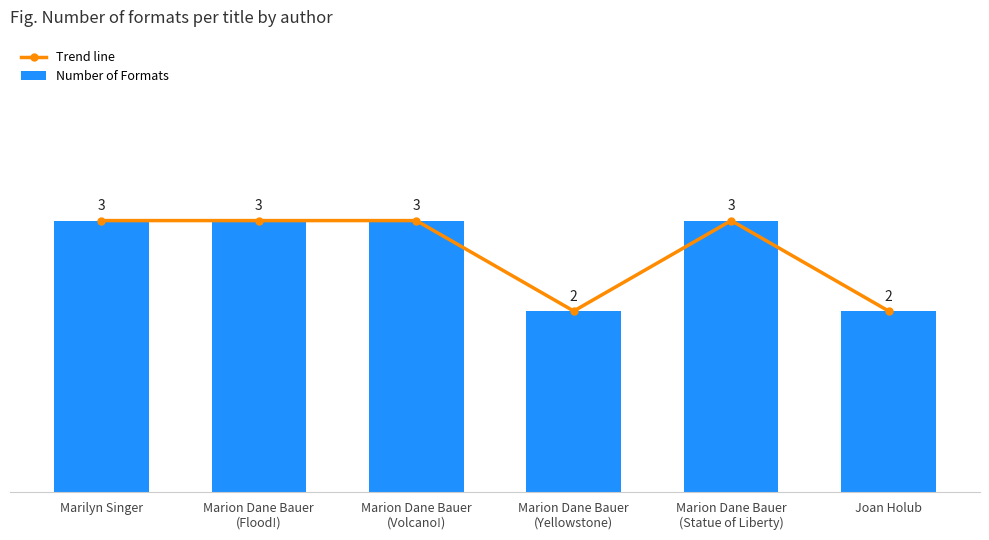

At how many categories does at least one series exceed 2?

4